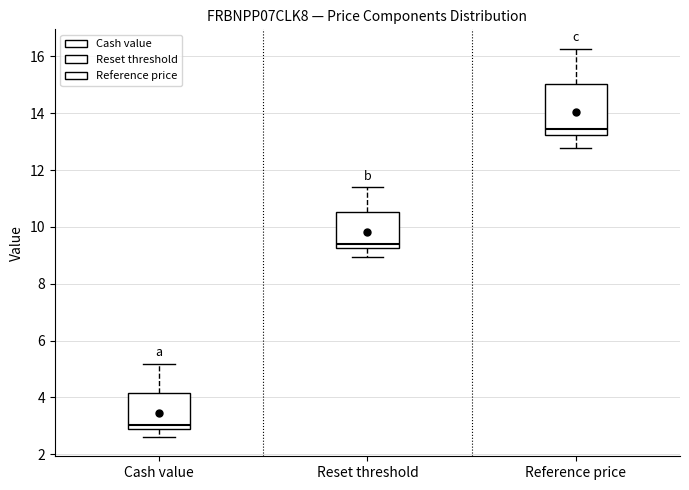

Comparing the boxes themselves (not the whiskers), which one is the tallest?

Reference price